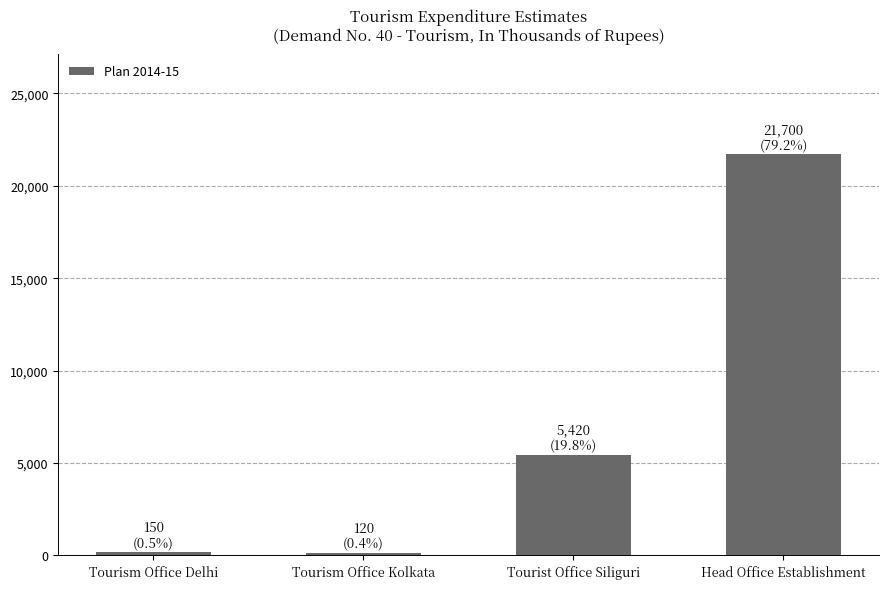

What is the change in value from Tourism Office Delhi to Tourist Office Siliguri?

+5270